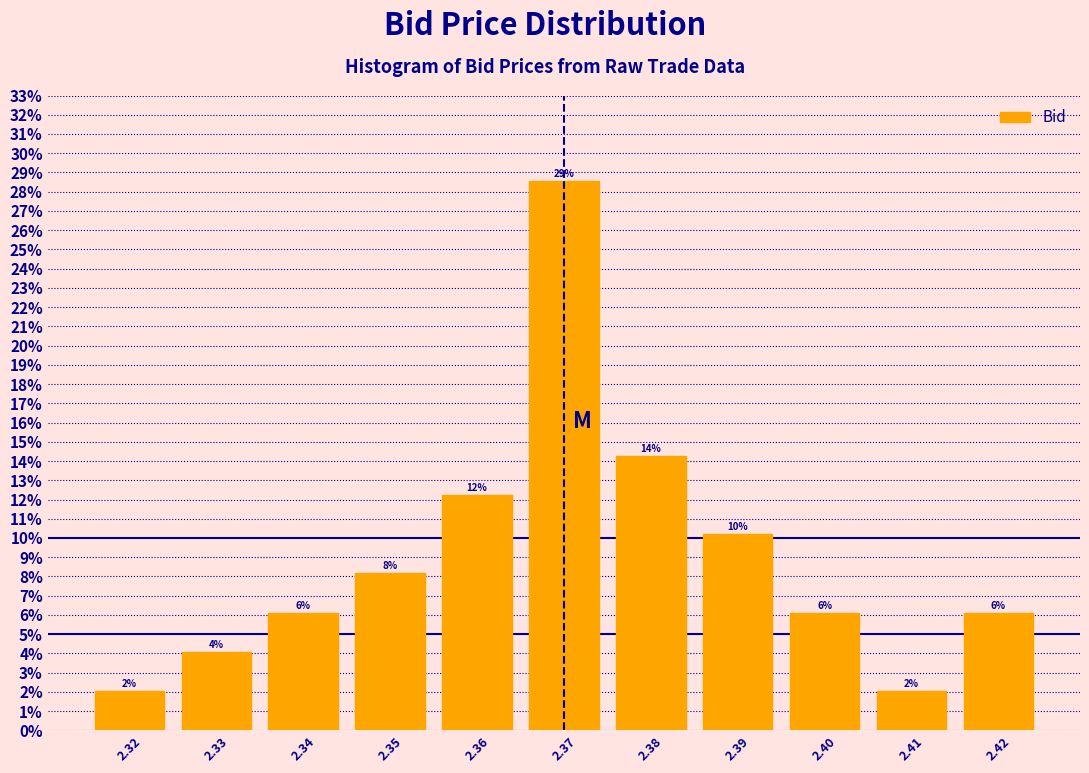

How many bars are there in total?

11